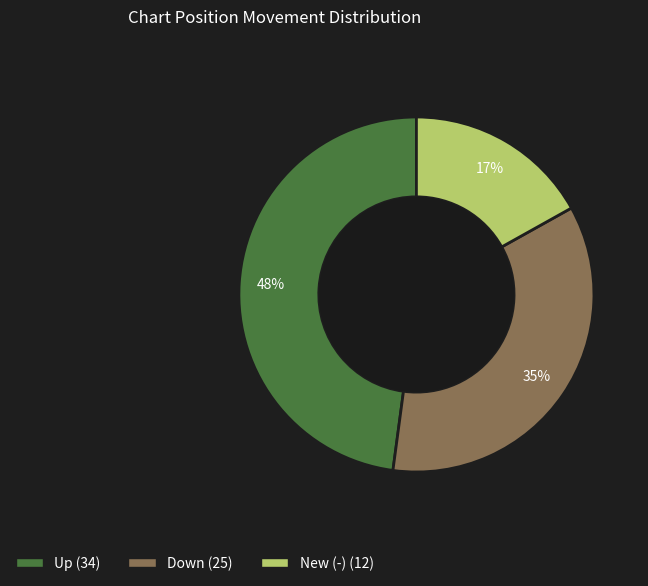

Does any single category account for the majority?

No